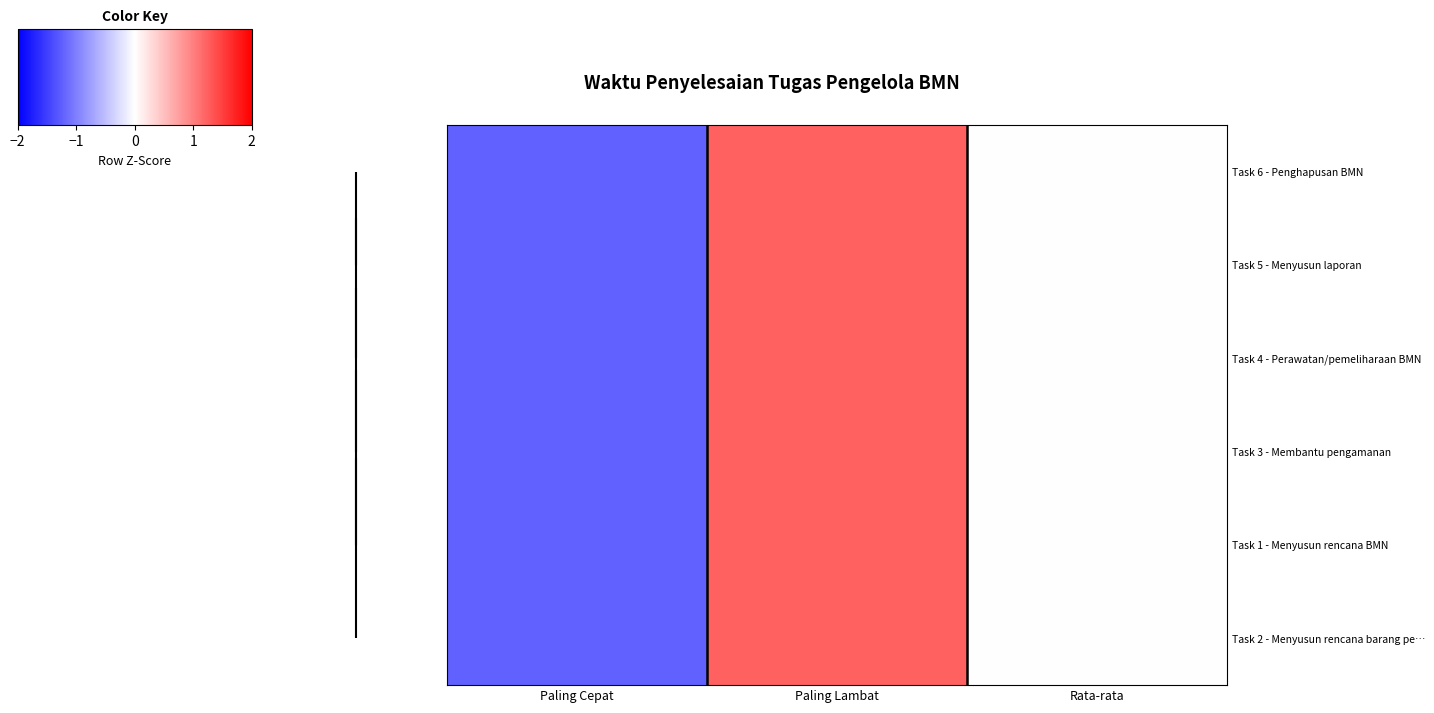

How many data points does each series have?

3